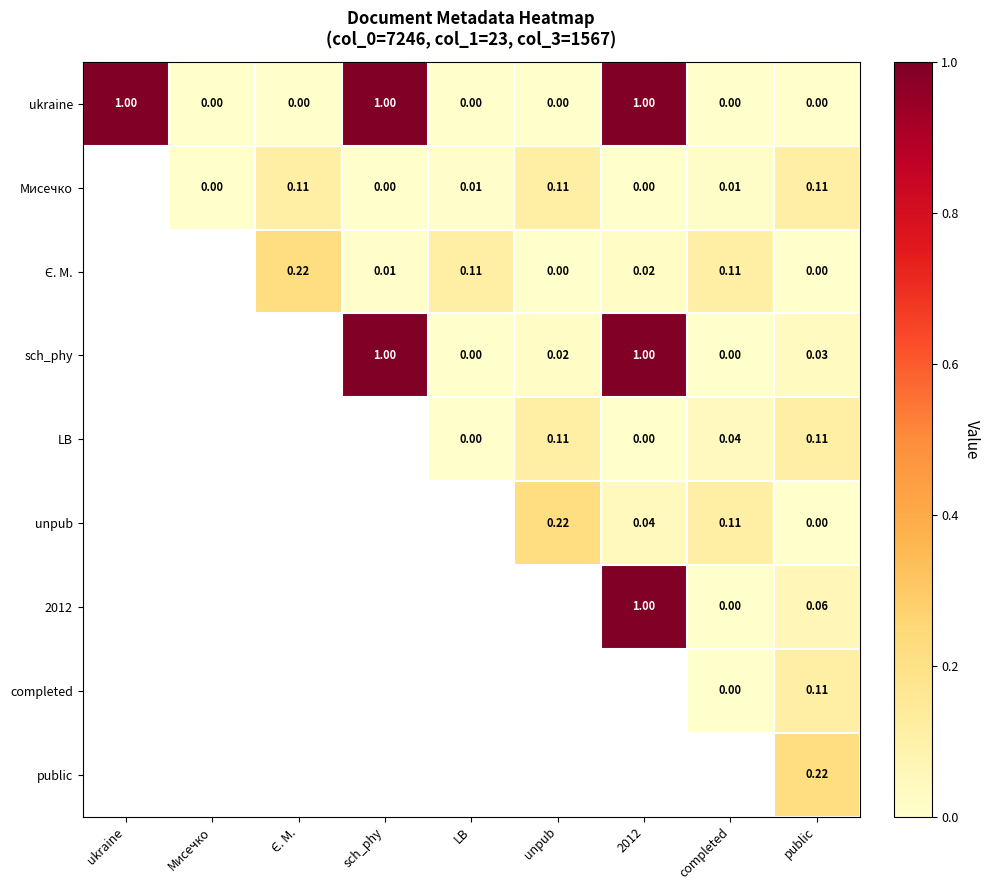

What is the greatest value displayed?

1.0